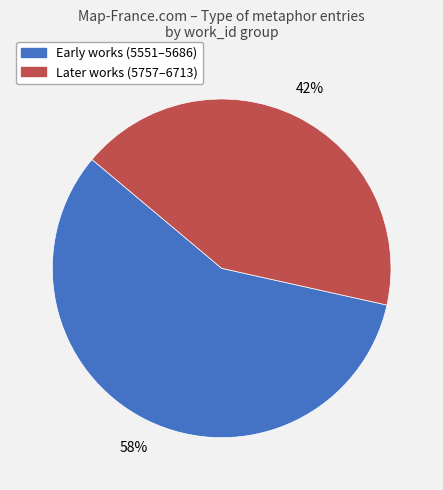

Does any single category account for the majority?

Yes